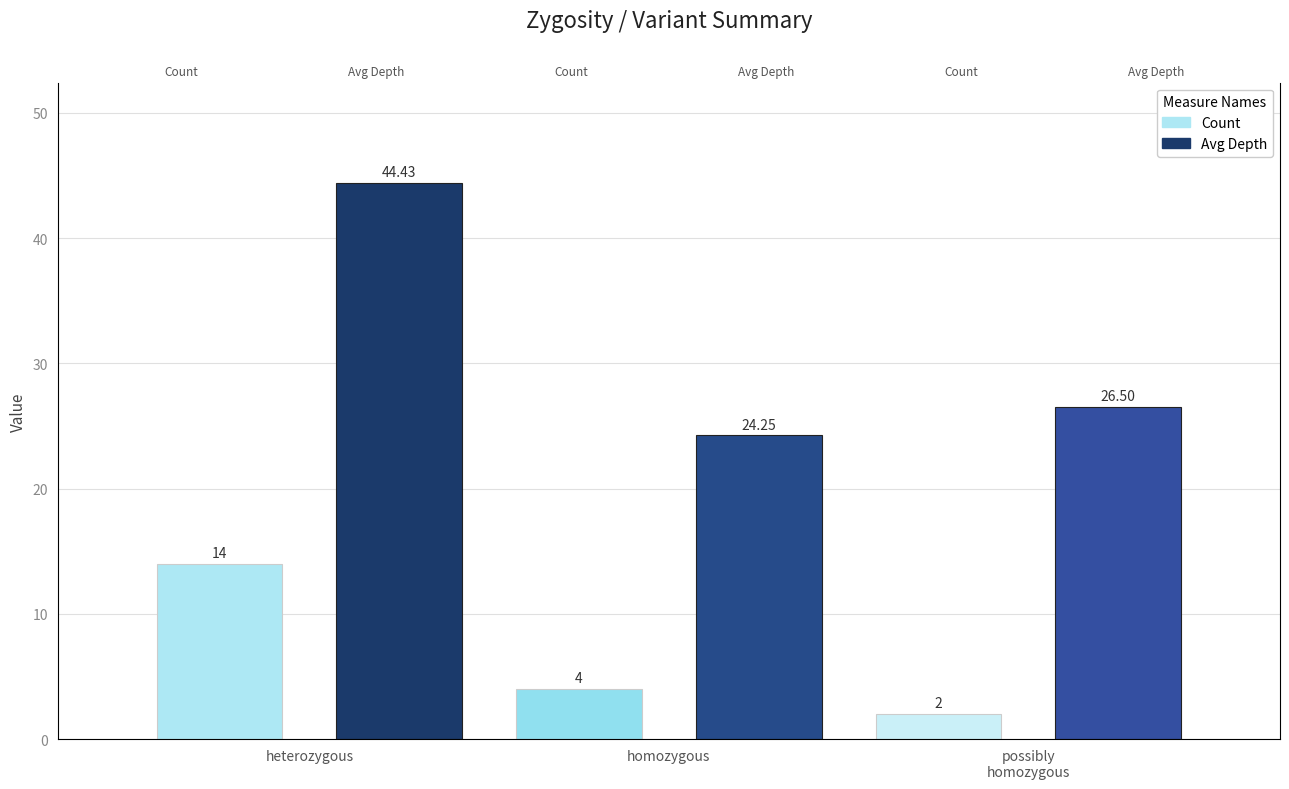

At which label does Avg Depth first exceed 26?

heterozygous